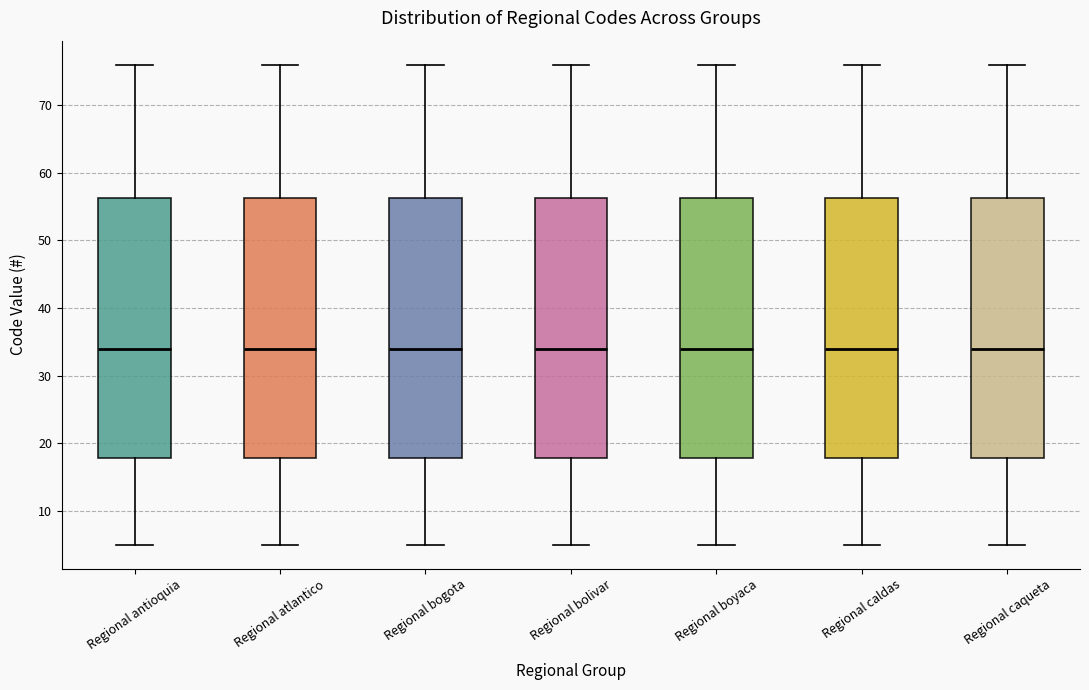

Where is the upper edge of the box for Regional bolivar on the y-axis? The values are not printed on the chart, so give them approximately, as read against the axis.

56